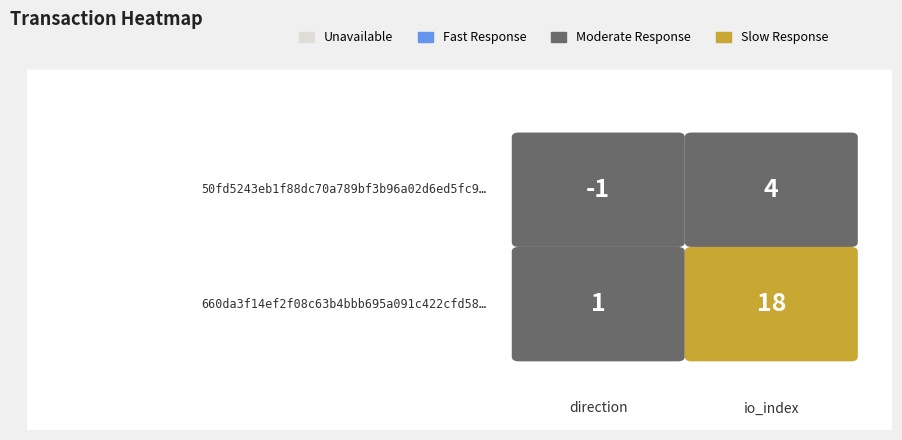

True or false: 660da3f14ef2f08c63b4bbb695a091c422cfd58 has a value of 27 at 1.

False